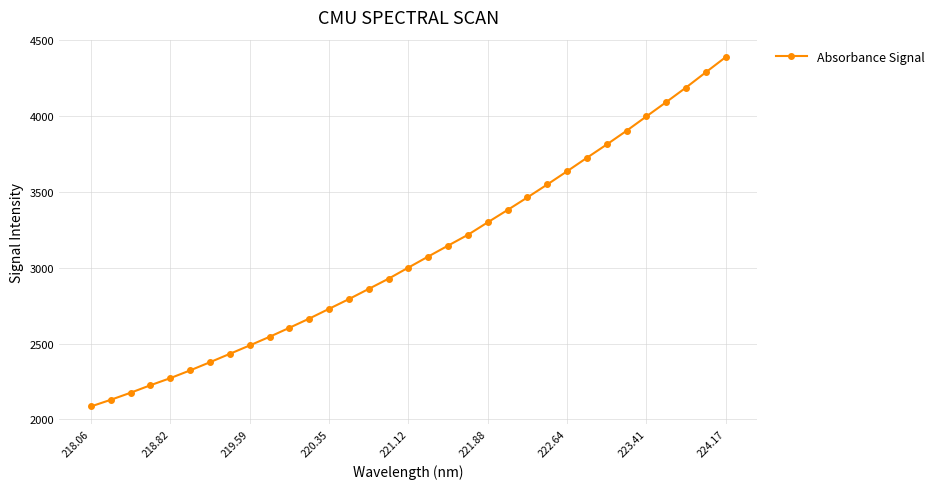

What is the maximum value shown in the chart?

4389.6